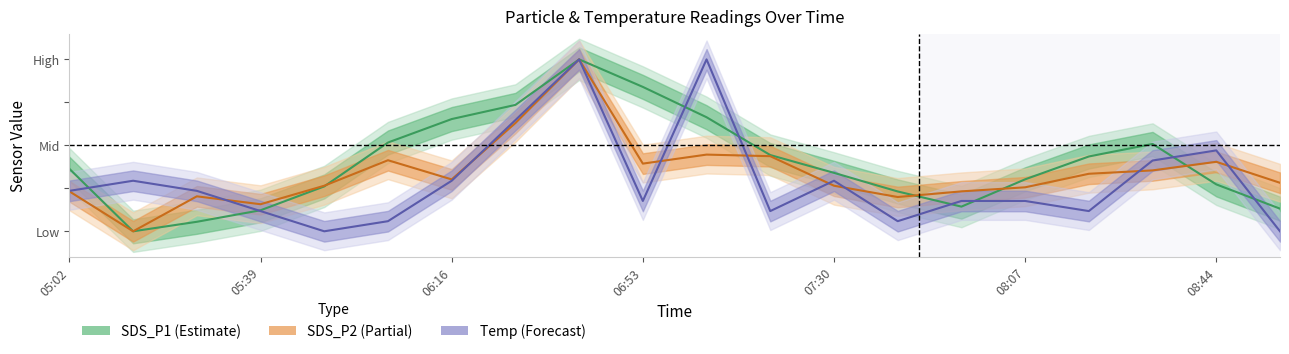

List the series in order of their peak value, lowest first.

Temp, SDS_P2, SDS_P1